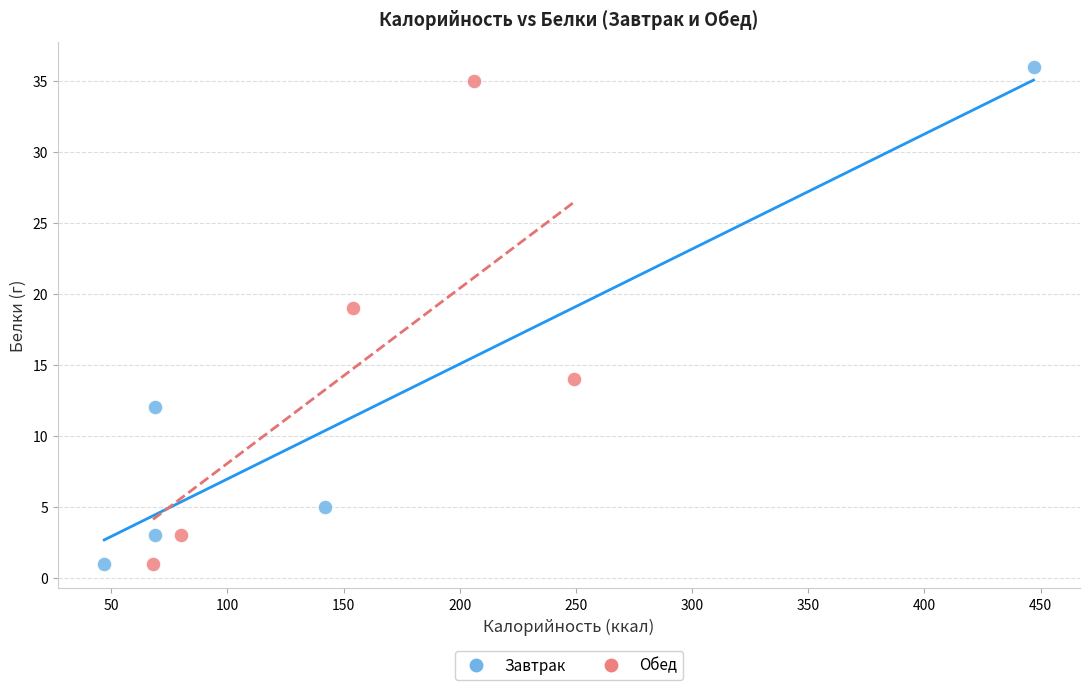

Which series has the largest Y range (max minus min)?

Завтрак